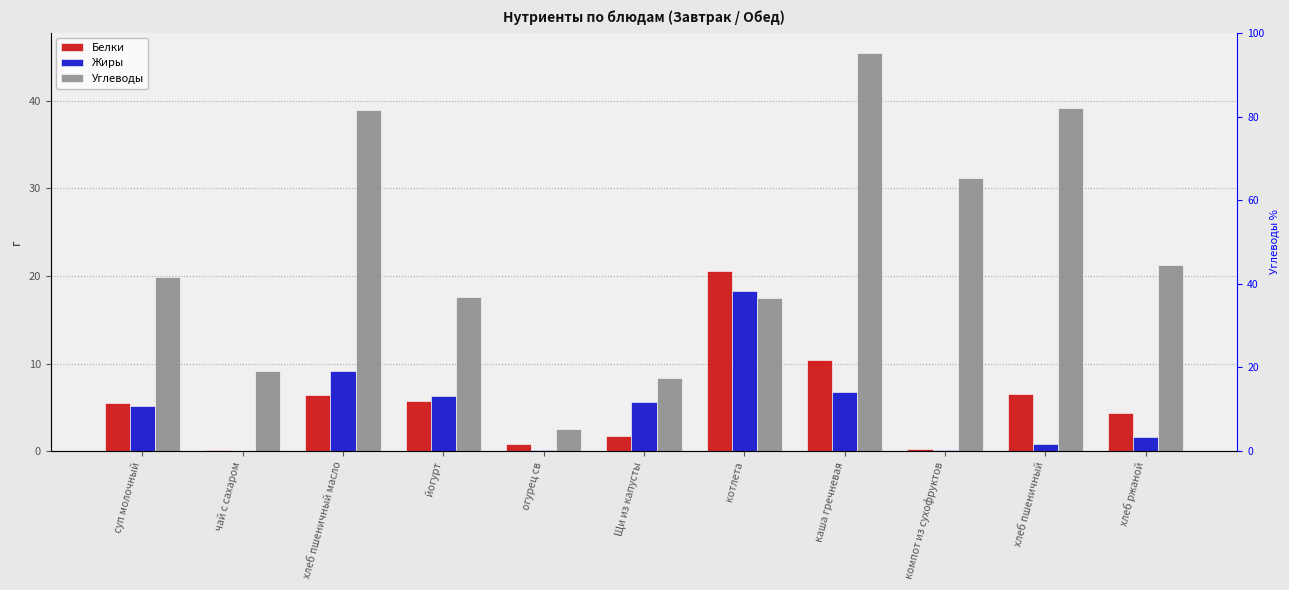

Reading right to left, transcribe all the data shown in this chart.

Белки: 4.3	6.5	0.2	10.4	20.6	1.7	0.8	5.7	6.5	0.1	5.5
Жиры: 1.6	0.8	0.1	6.8	18.3	5.6	0.1	6.3	9.1	0.0	5.2
Углеводы: 21.3	39.2	31.2	45.5	17.5	8.4	2.5	17.6	39.0	9.1	19.9